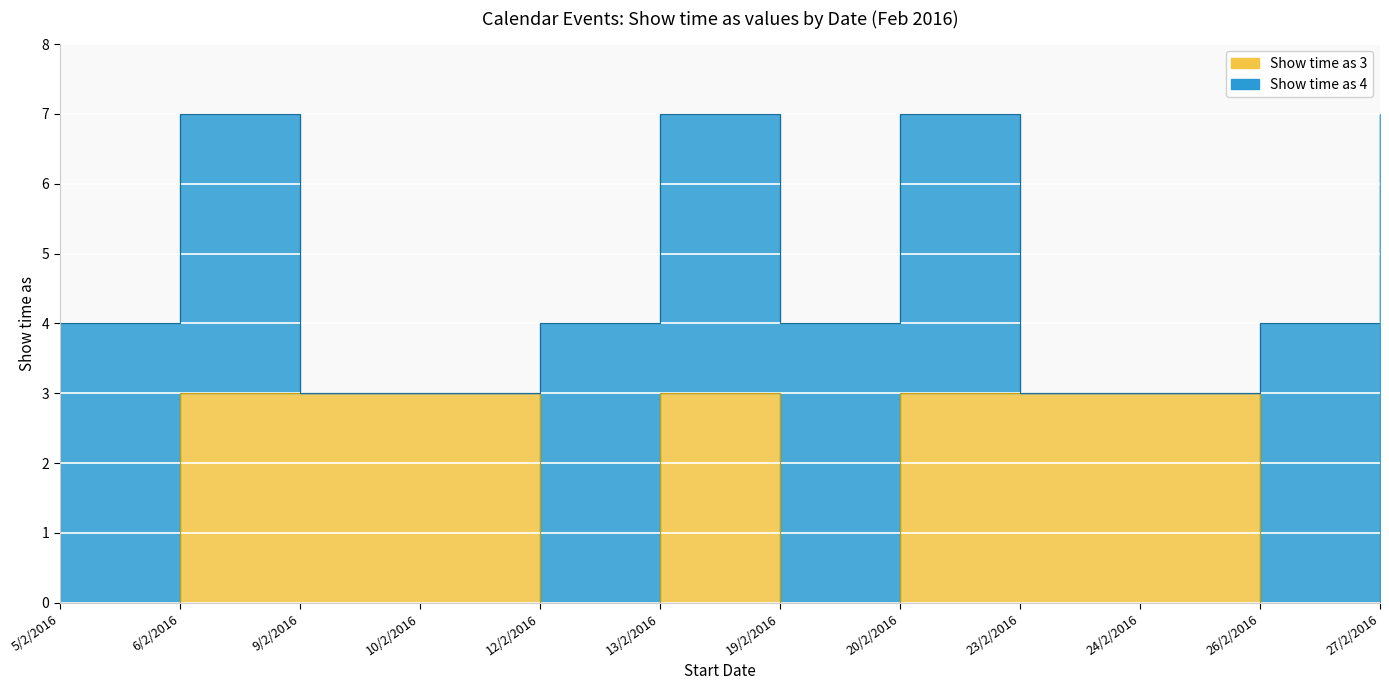

What position from the right is 26/2/2016?

2